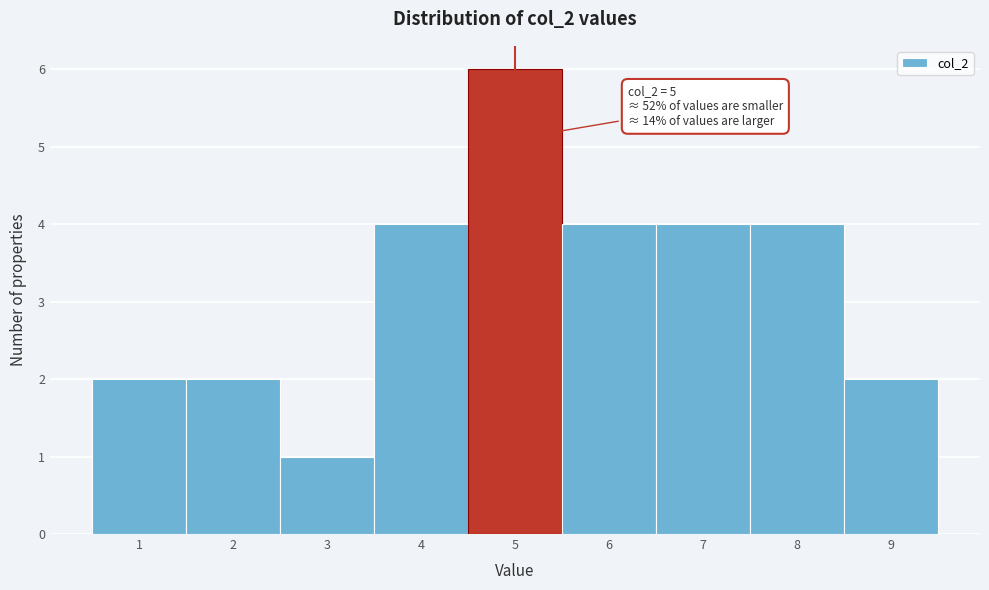

Which range on the x-axis has the tallest bar?

4.5 to 5.5